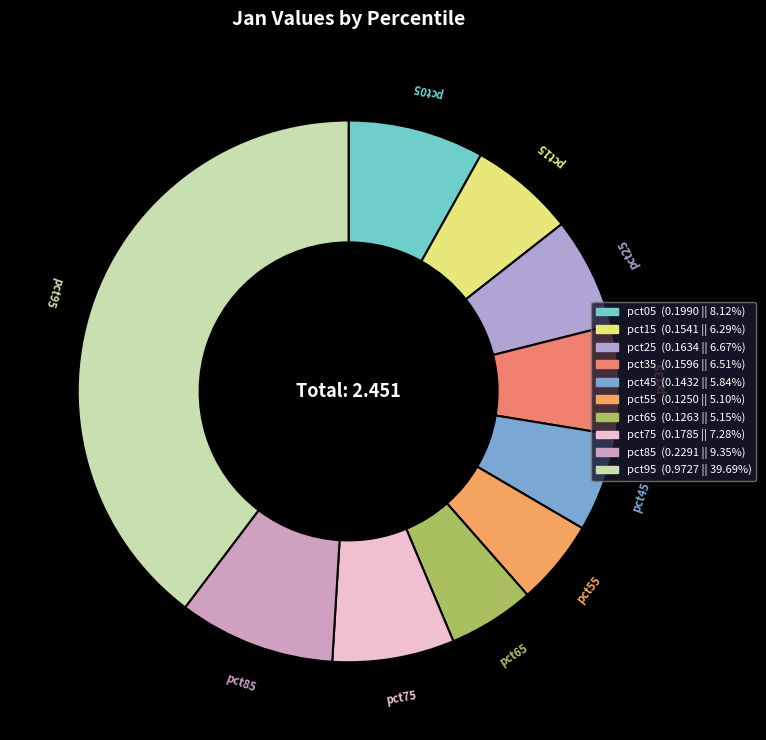

Is there any slice that represents more than half of the pie?

No